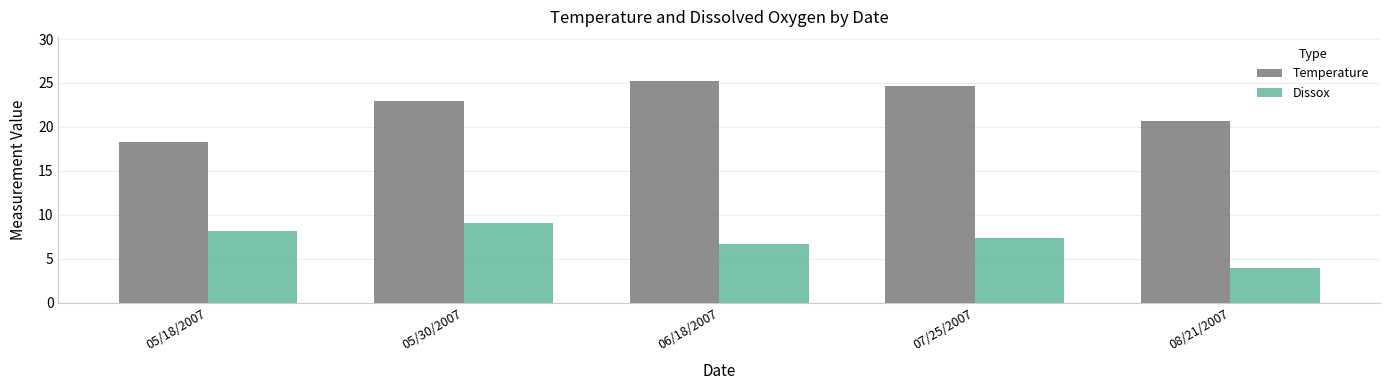

How many data points in Temperature are less than 22?

2